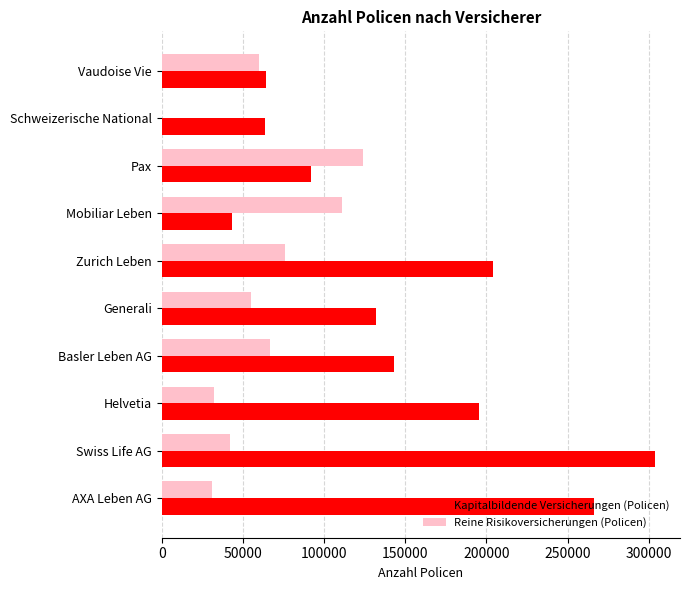

What is the greatest value displayed?

303964